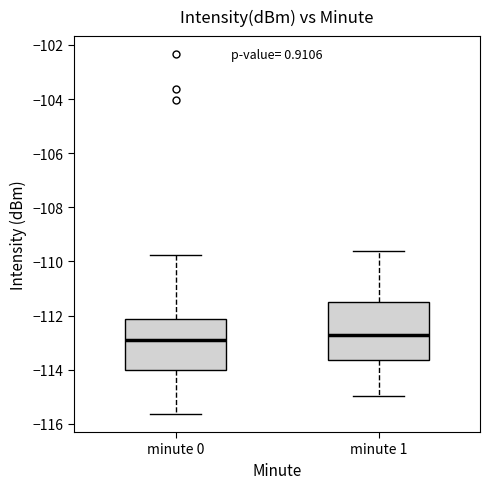

Reading left to right, read every box against the y-axis: the position of its median line, the range the box covers, and the ends of its whiskers. The values are not printed on the chart, so give them approximately, as read against the axis.

minute 0: median -113.0, box -114.0 to -112.2, whiskers -115.6 to -109.8
minute 1: median -112.8, box -113.6 to -111.6, whiskers -115.0 to -109.6